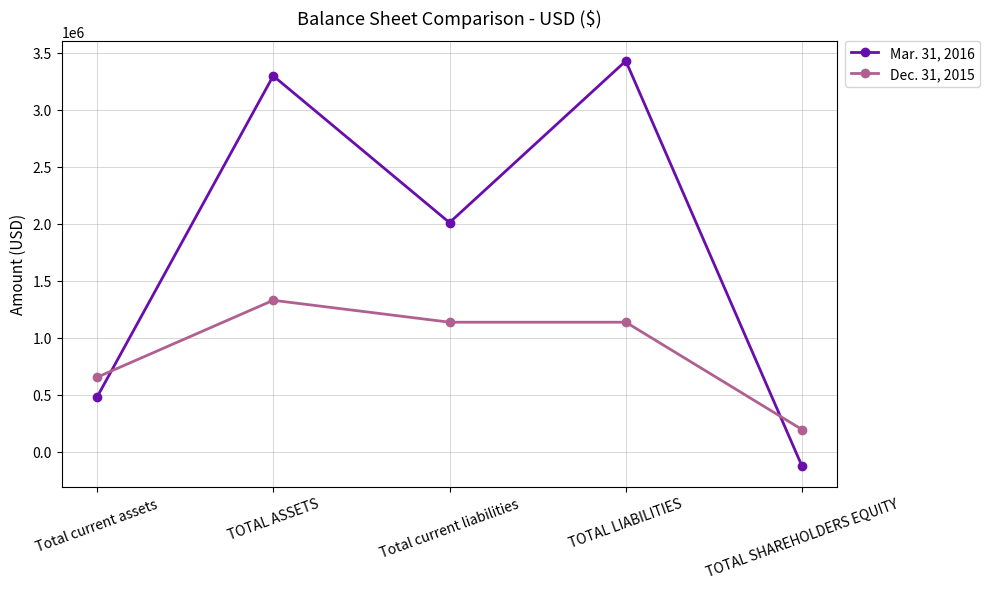

Rank the categories by Mar. 31, 2016 value from lowest to highest.

TOTAL SHAREHOLDERS EQUITY, Total current assets, Total current liabilities, TOTAL ASSETS, TOTAL LIABILITIES